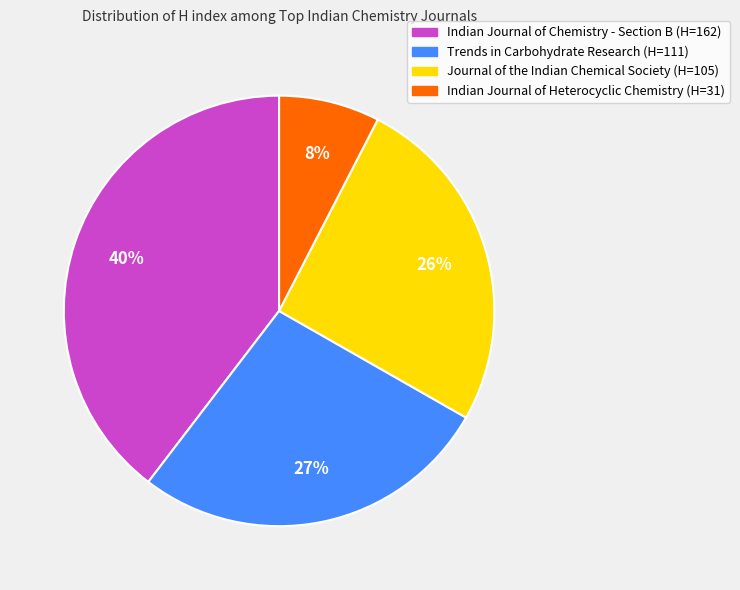

The Trends in Carbohydrate Research slice represents 34% of the pie. True or false?

False